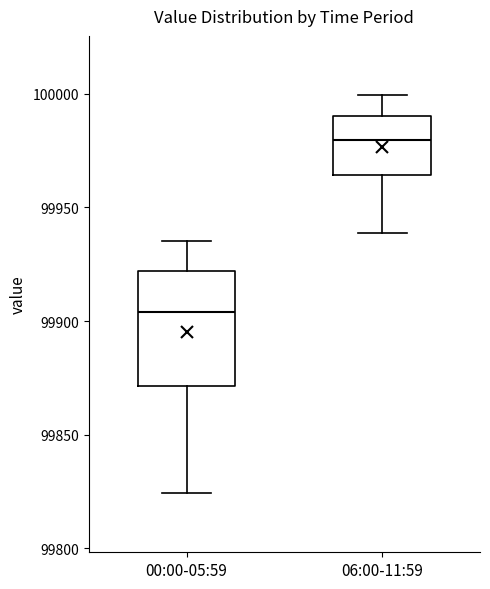

Reading left to right, read every box against the y-axis: the position of its median line, the range the box covers, and the ends of its whiskers. The values are not printed on the chart, so give them approximately, as read against the axis.

00:00-05:59: median 99905, box 99870 to 99920, whiskers 99825 to 99935
06:00-11:59: median 99980, box 99965 to 99990, whiskers 99940 to 100000